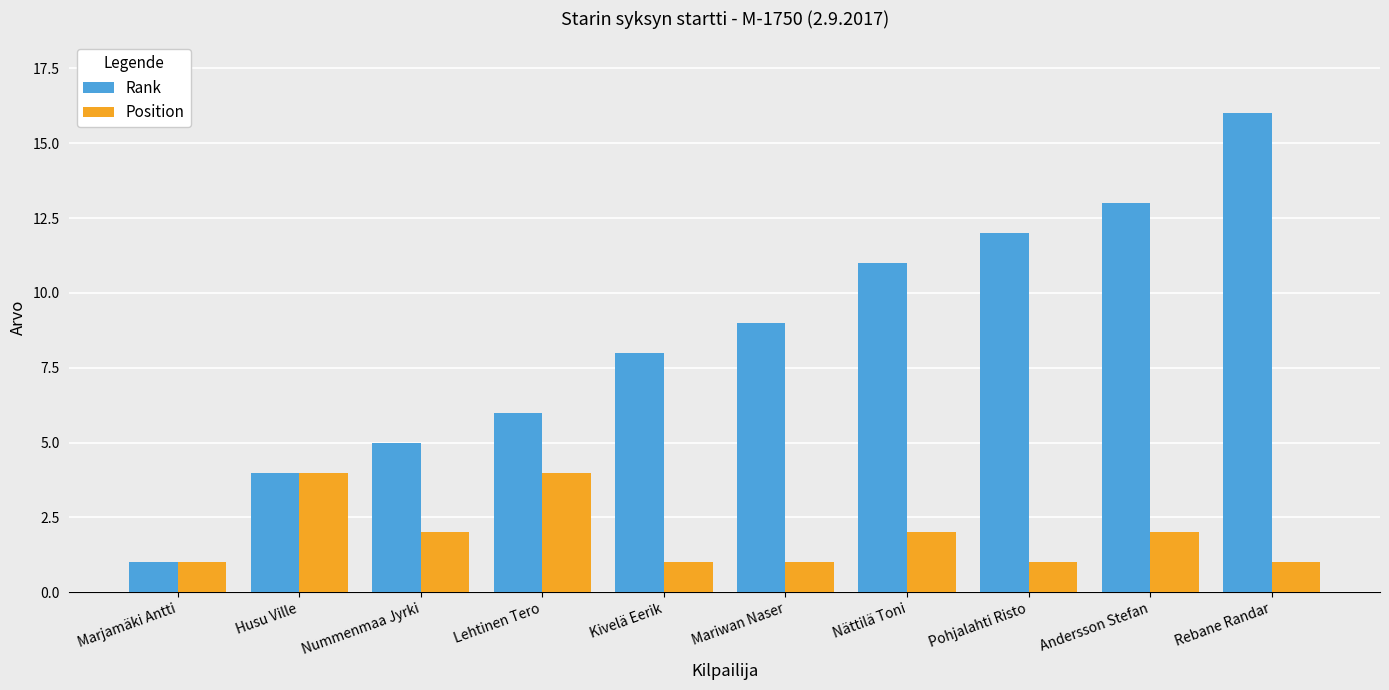

At how many categories does at least one series exceed 7?

6